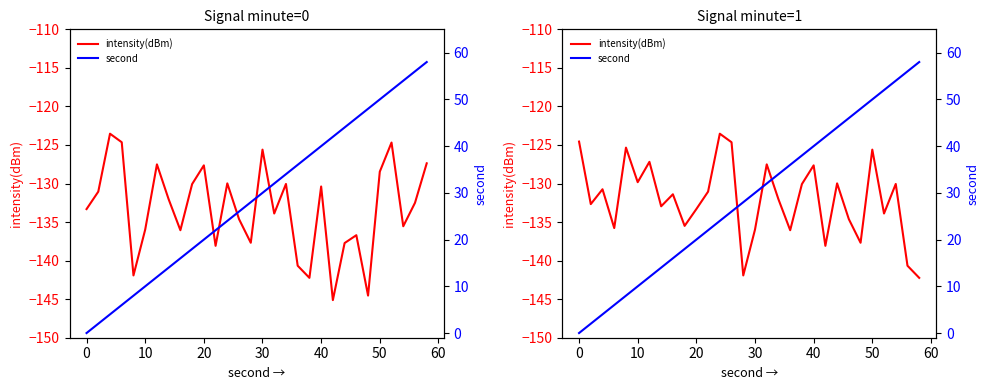

True or false: second and intensity(dBm) cross at least once.

False